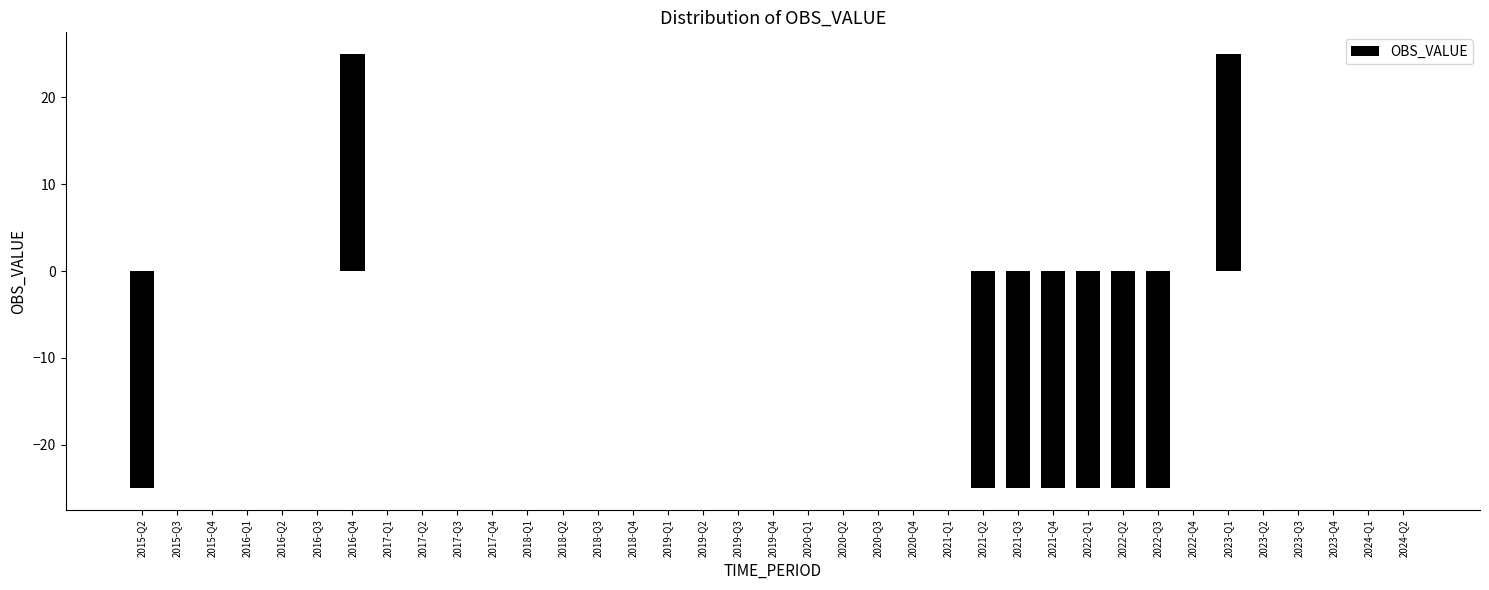

Reading left to right, list all the values displayed in this chart.

2015-Q2=-25	2015-Q3=0	2015-Q4=0	2016-Q1=0	2016-Q2=0	2016-Q3=0	2016-Q4=25	2017-Q1=0	2017-Q2=0	2017-Q3=0	2017-Q4=0	2018-Q1=0	2018-Q2=0	2018-Q3=0	2018-Q4=0	2019-Q1=0	2019-Q2=0	2019-Q3=0	2019-Q4=0	2020-Q1=0	2020-Q2=0	2020-Q3=0	2020-Q4=0	2021-Q1=0	2021-Q2=-25	2021-Q3=-25	2021-Q4=-25	2022-Q1=-25	2022-Q2=-25	2022-Q3=-25	2022-Q4=0	2023-Q1=25	2023-Q2=0	2023-Q3=0	2023-Q4=0	2024-Q1=0	2024-Q2=0